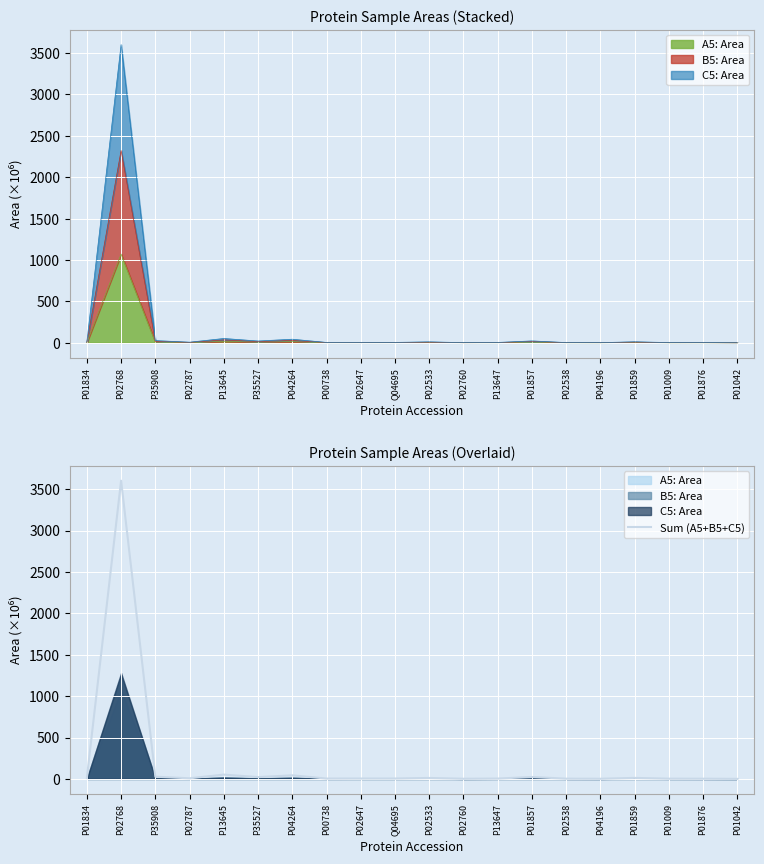

List the labels in order of value, smallest first.

P01042, P02760, P04196, P01876, P01009, P02538, P13647, P00738, Q04695, P02647, P02787, P02533, P01834, P01859, P35527, P01857, P35908, P04264, P13645, P02768